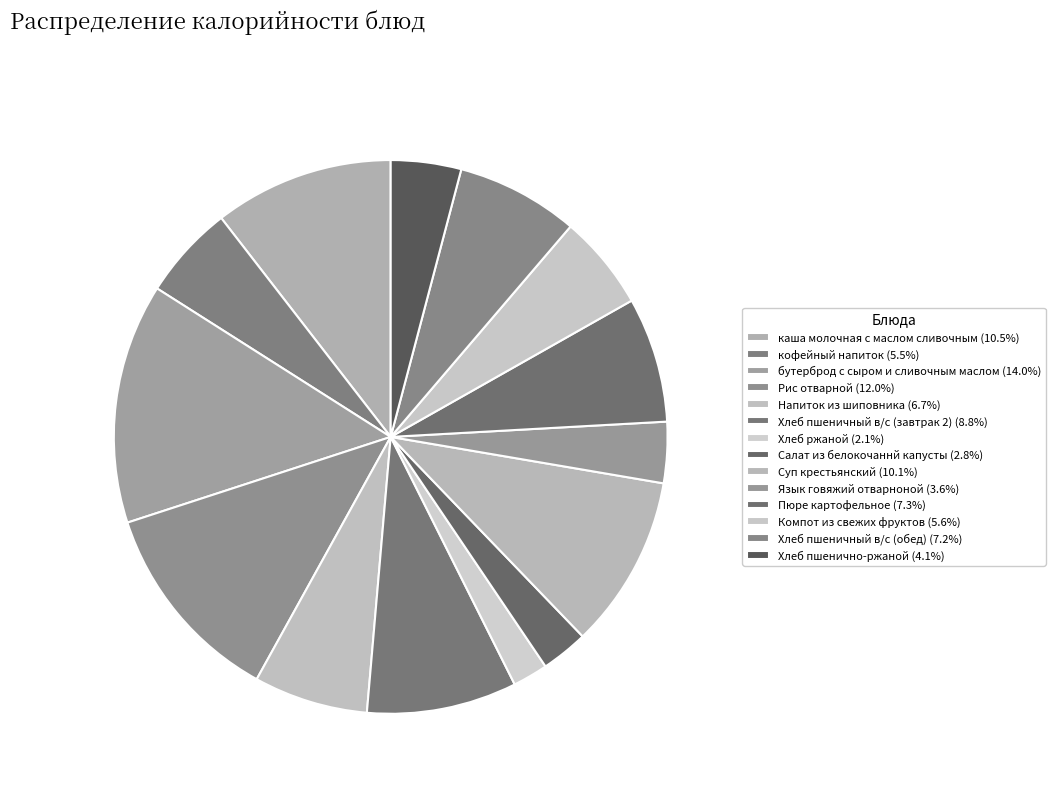

What is the ratio of the value at Хлеб пшенично-ржаной to the value at Салат из белокочаннй капусты?

1.5